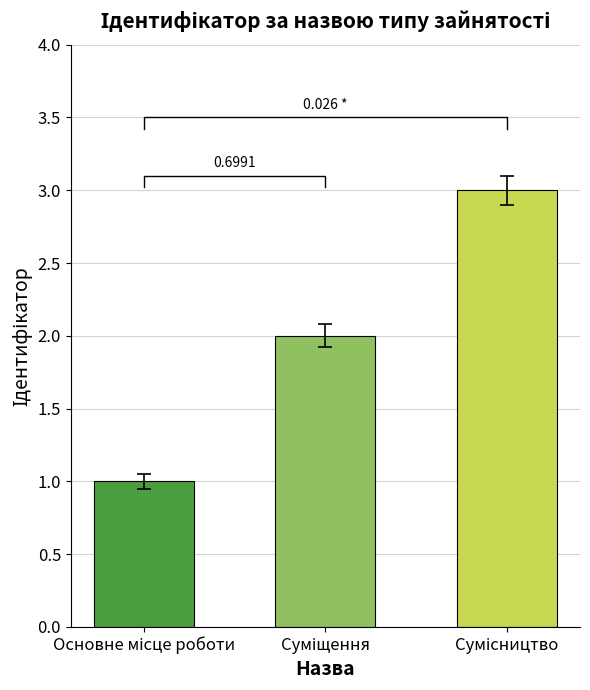

List the labels in order of value, largest first.

Сумісництво, Суміщення, Основне місце роботи